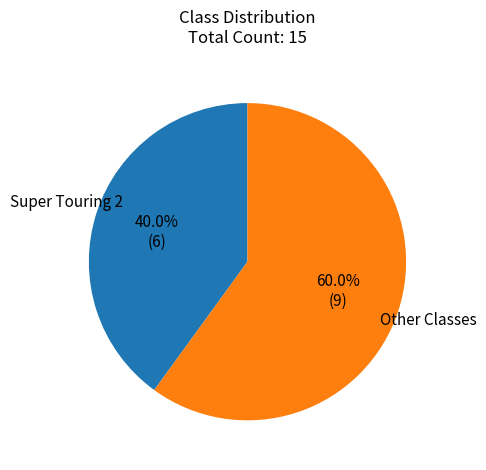

Is there a majority slice in this chart?

Yes